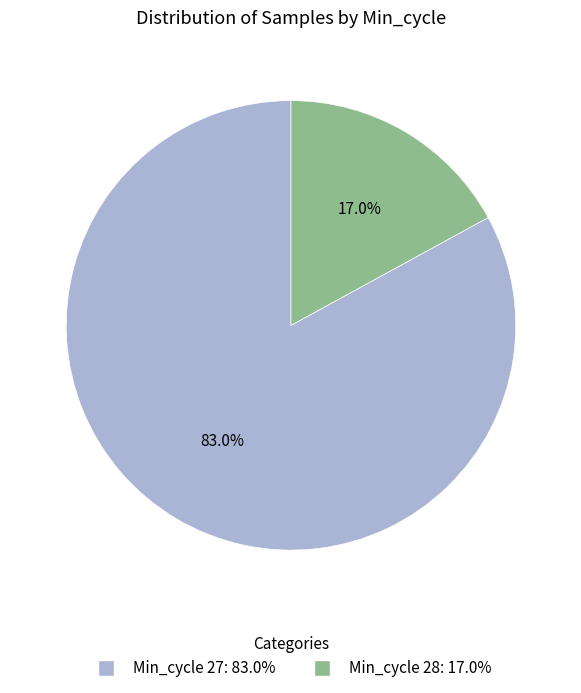

Does any single category account for the majority?

Yes